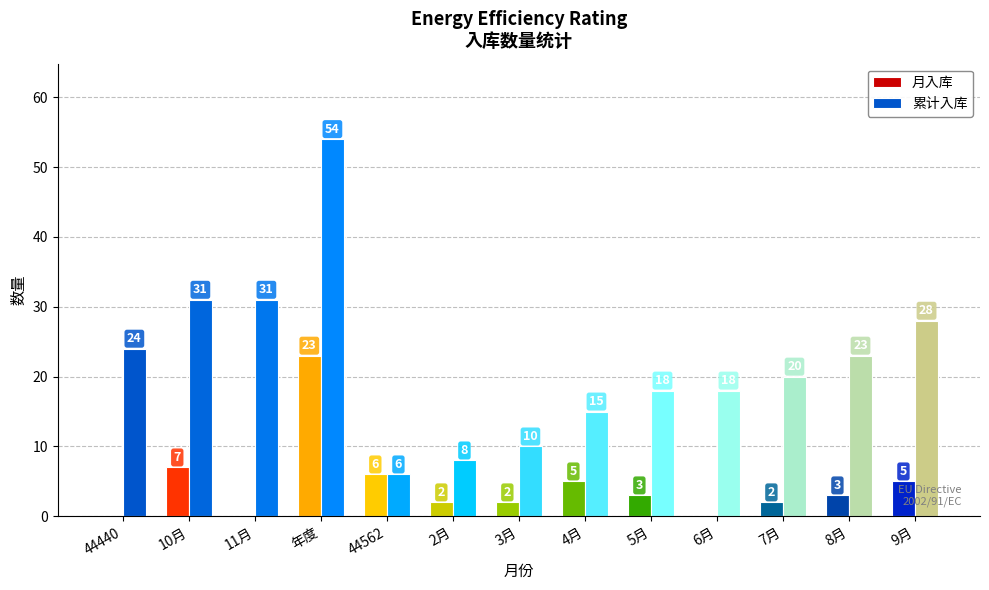

What is the sum of the 月入库 values at 44440 and 8月?

3